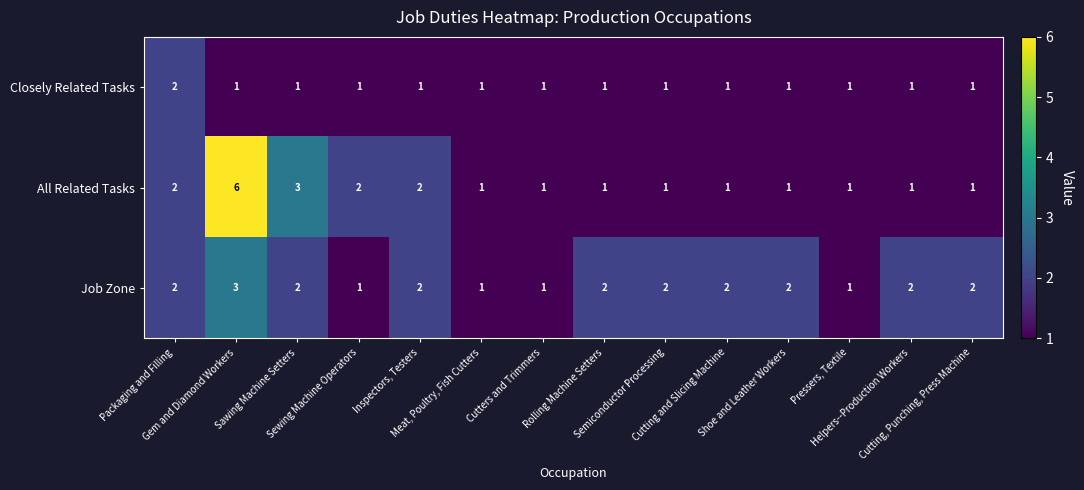

Rank the series by their maximum value, from highest to lowest.

All Related Tasks, Job Zone, Closely Related Tasks